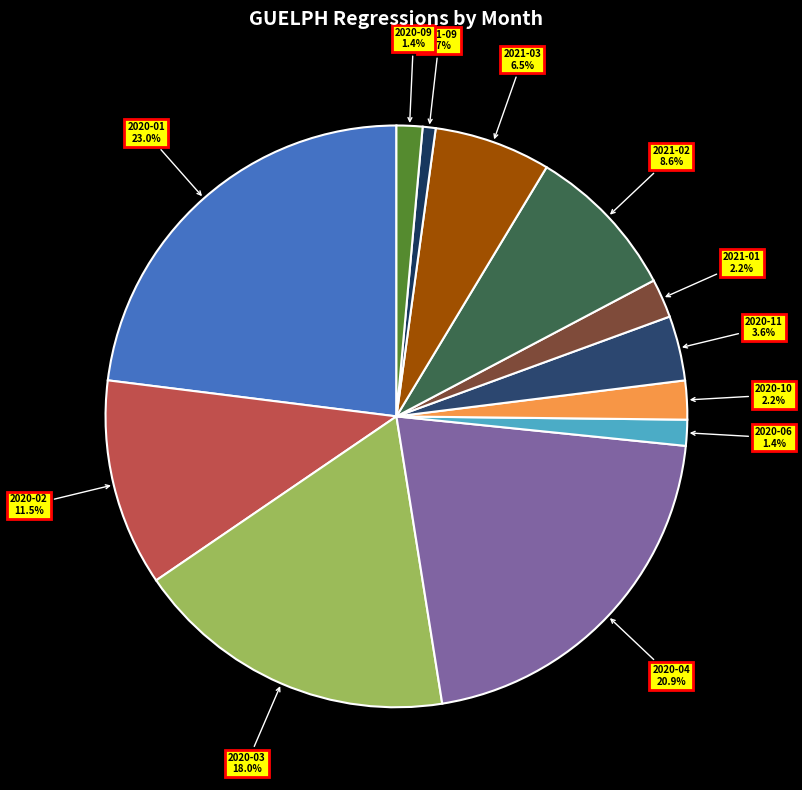

Is there any slice that represents more than half of the pie?

No